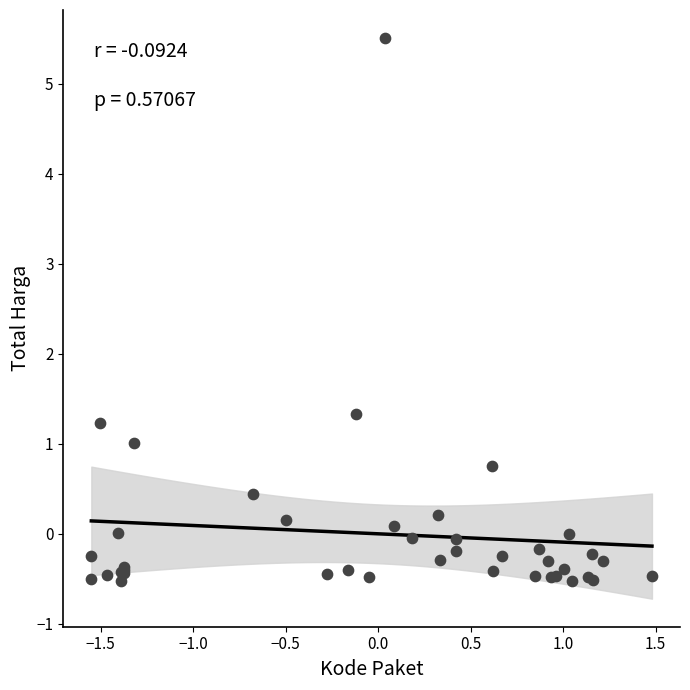

What Y value in the scatter plot is closest to 2?

1.3